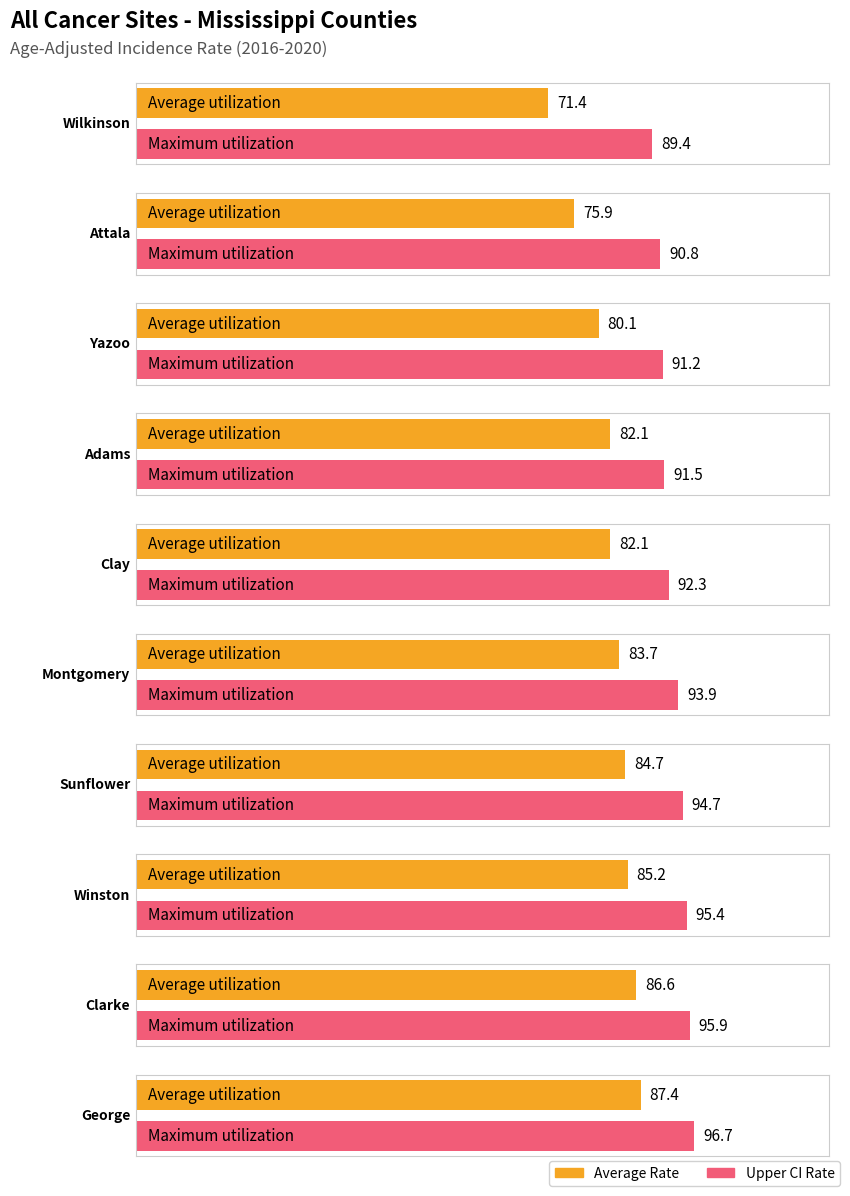

How many bars are there in total?

20